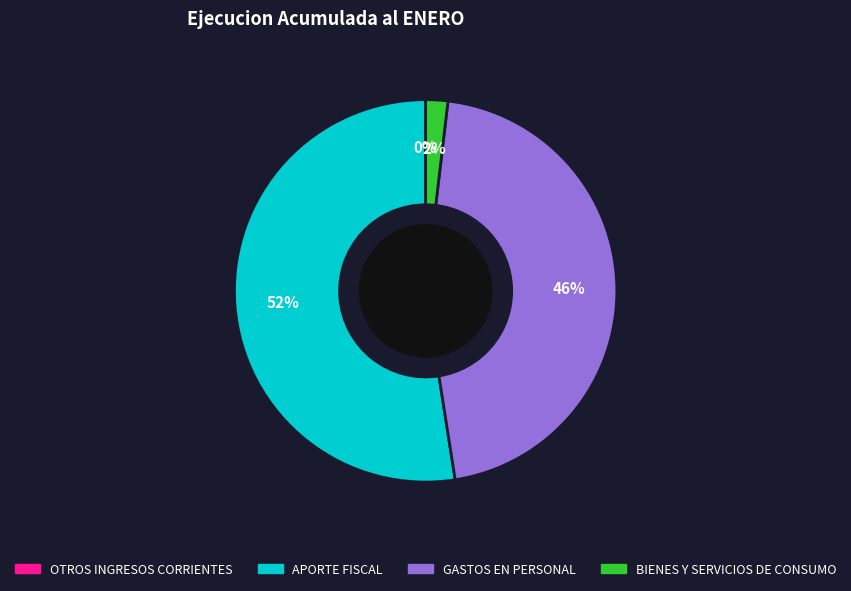

To the nearest percent, what is the average slice percentage?

25%